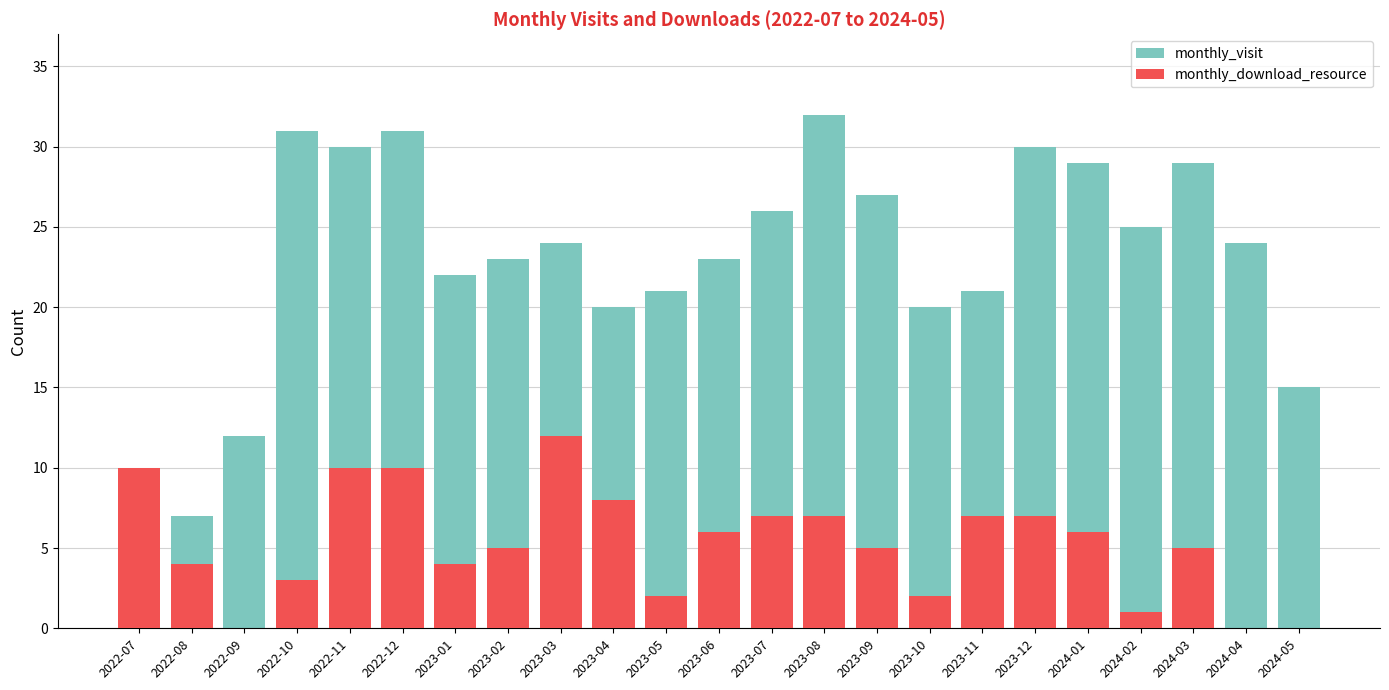

Is the value of monthly_download_resource at 2023-01 greater than the value of monthly_visit at 2023-03?

No